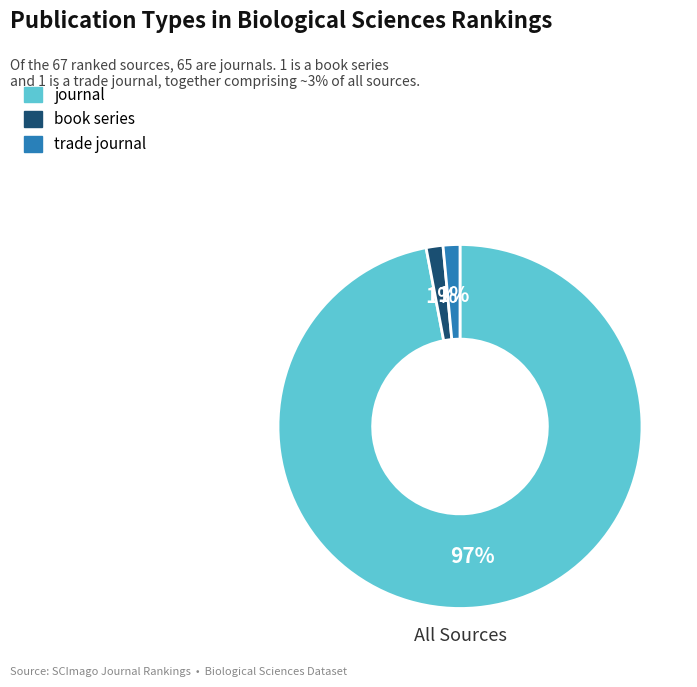

To the nearest percent, what percentage of the pie is trade journal?

1%